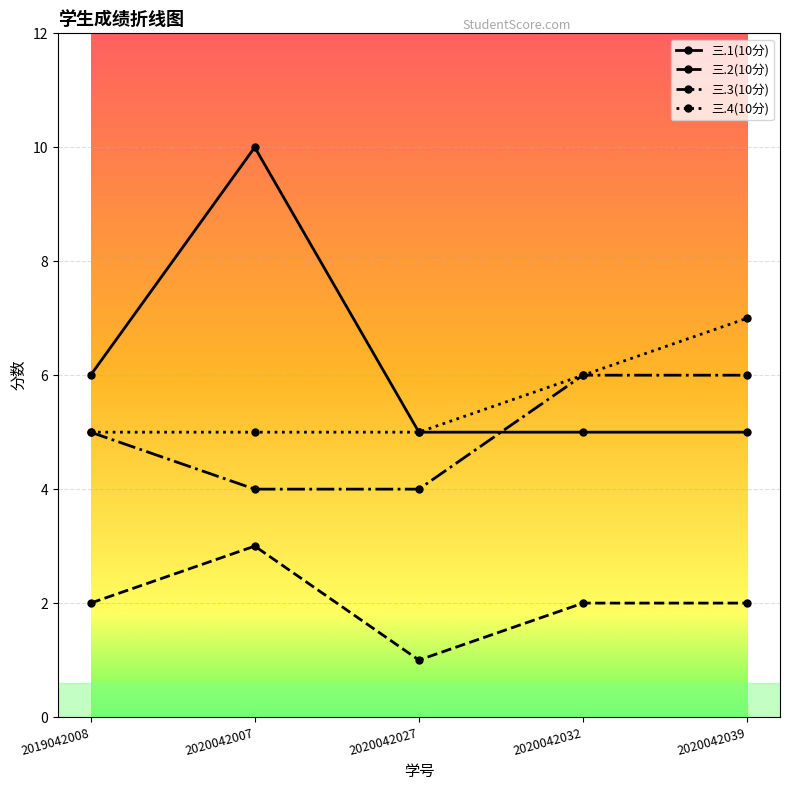

Does the chart display data point markers on the line(s)?

Yes